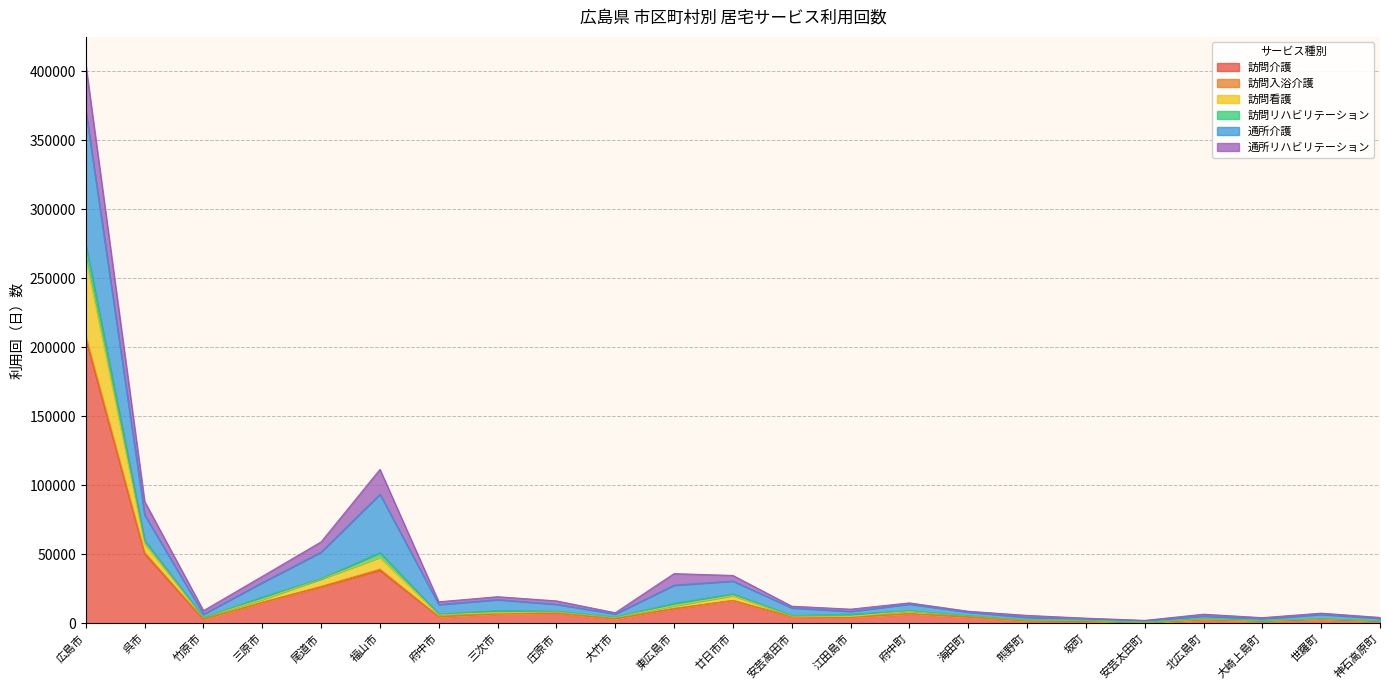

At which label does 訪問介護 reach its peak?

広島市